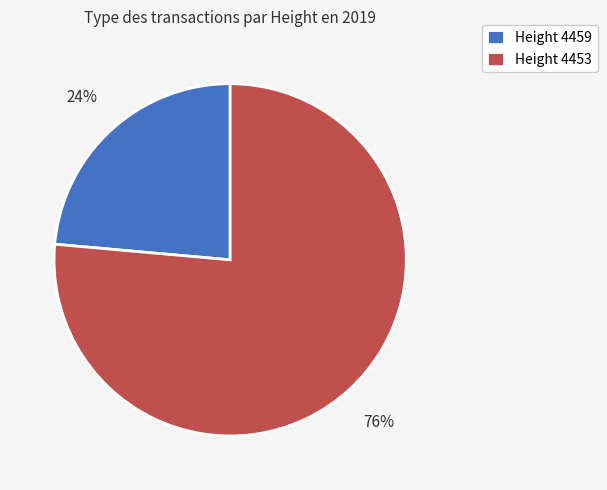

Does any single category account for the majority?

Yes